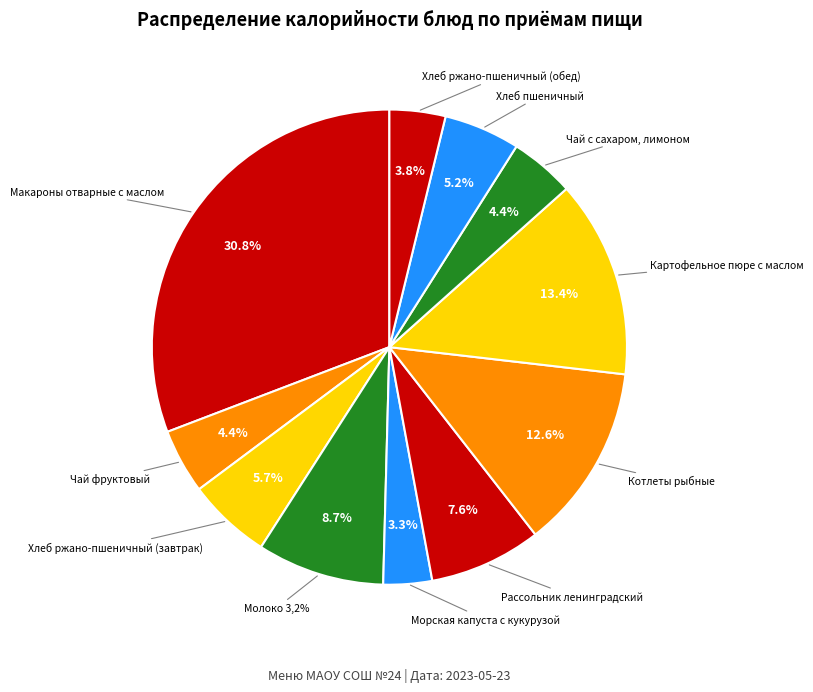

Between Чай с сахаром, лимоном and Хлеб ржано-пшеничный (завтрак), which is larger?

Хлеб ржано-пшеничный (завтрак)